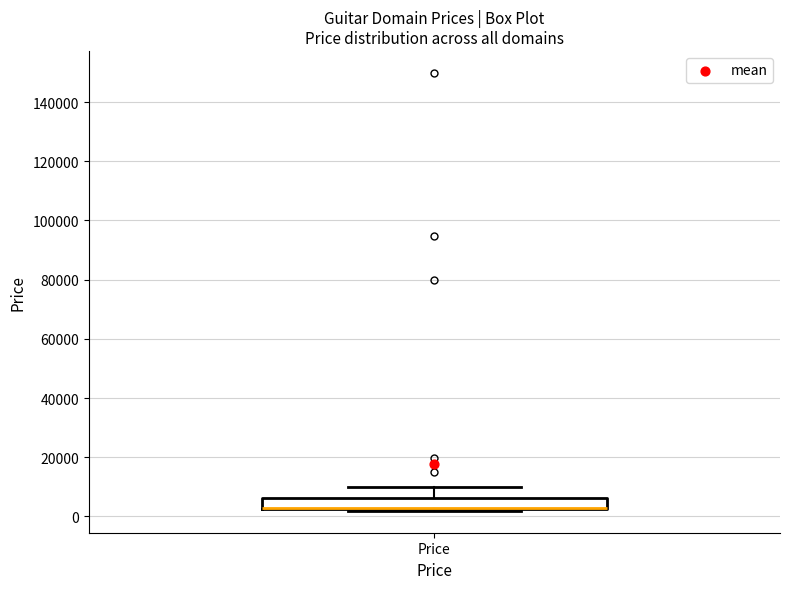

Read this box plot against the y-axis: the position of the median line, the range covered by the box, and the ends of both whiskers. The values are not printed on the chart, so give them approximately, as read against the axis.

median 2000 (drawn on the box's lower edge), box 2000 to 6000, whiskers 2000 (just below the box's lower edge) to 10000